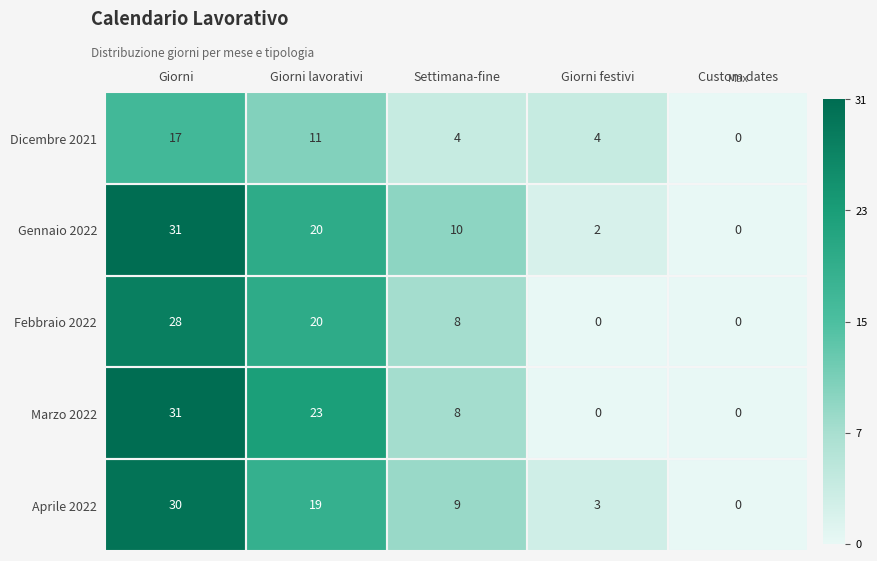

What is the maximum value for Dicembre 2021?

17